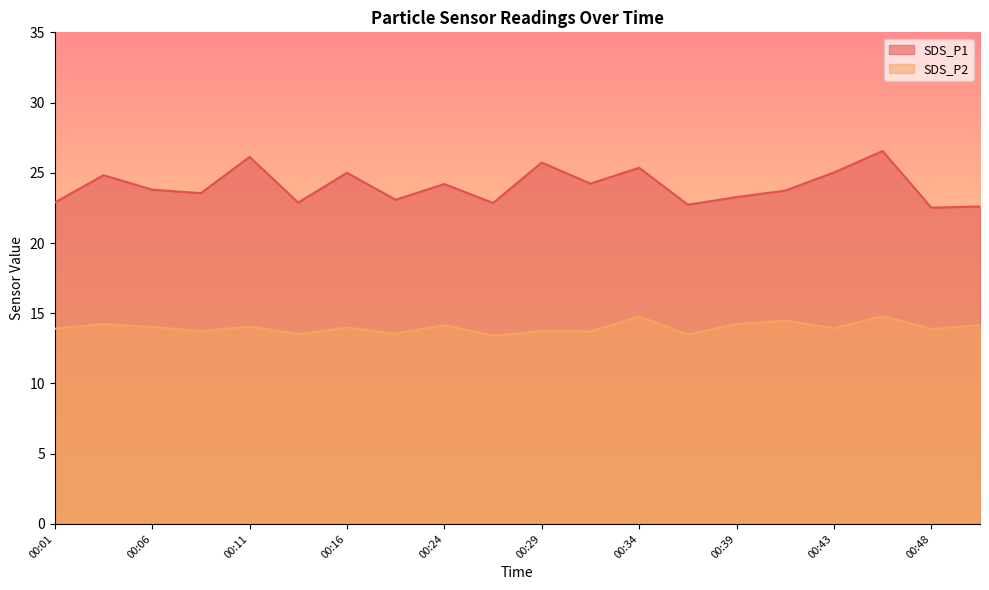

At 00:08, list the series in order from largest to smallest.

SDS_P1, SDS_P2